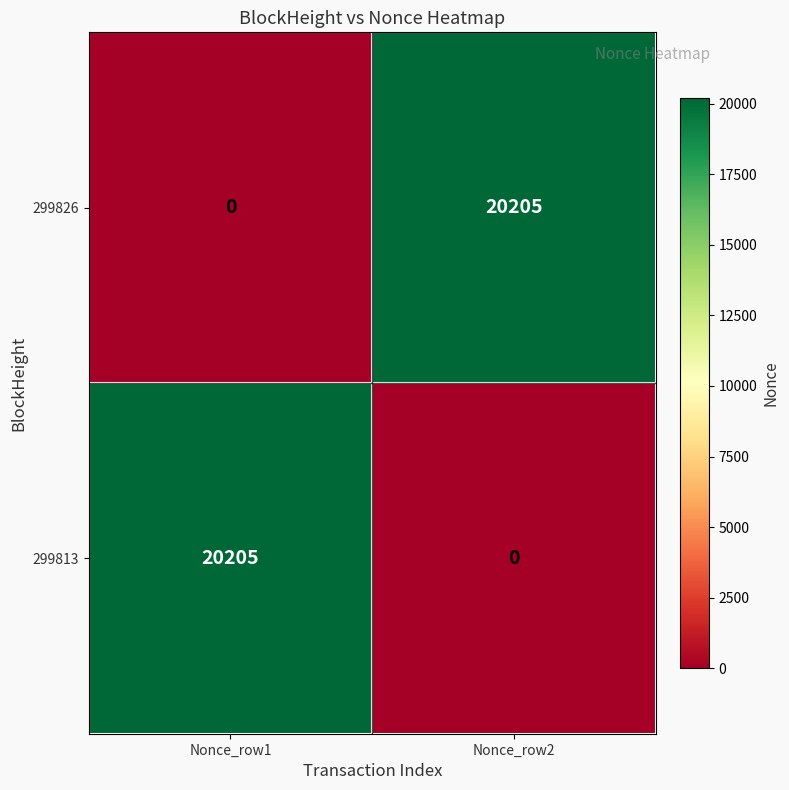

What is the sum of all 299826 values?

20205